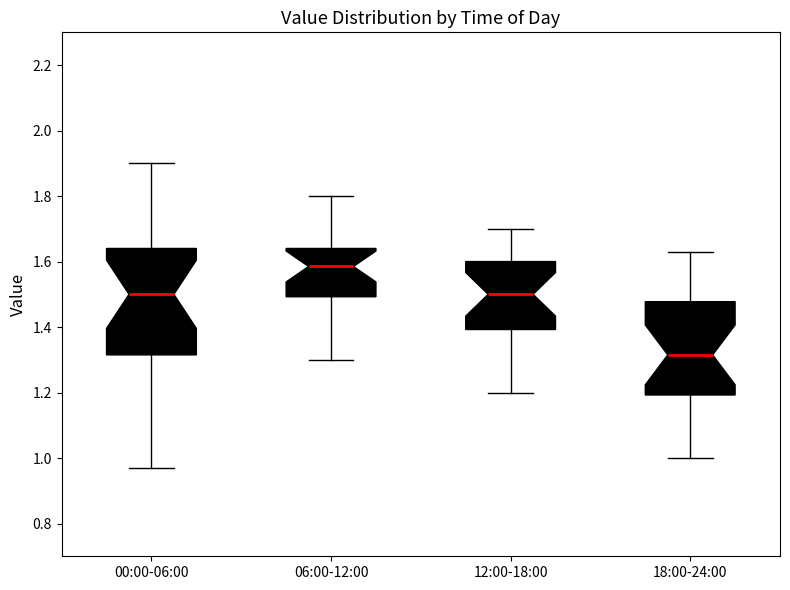

Which box is the tallest, from its lower edge to its upper edge?

00:00-06:00